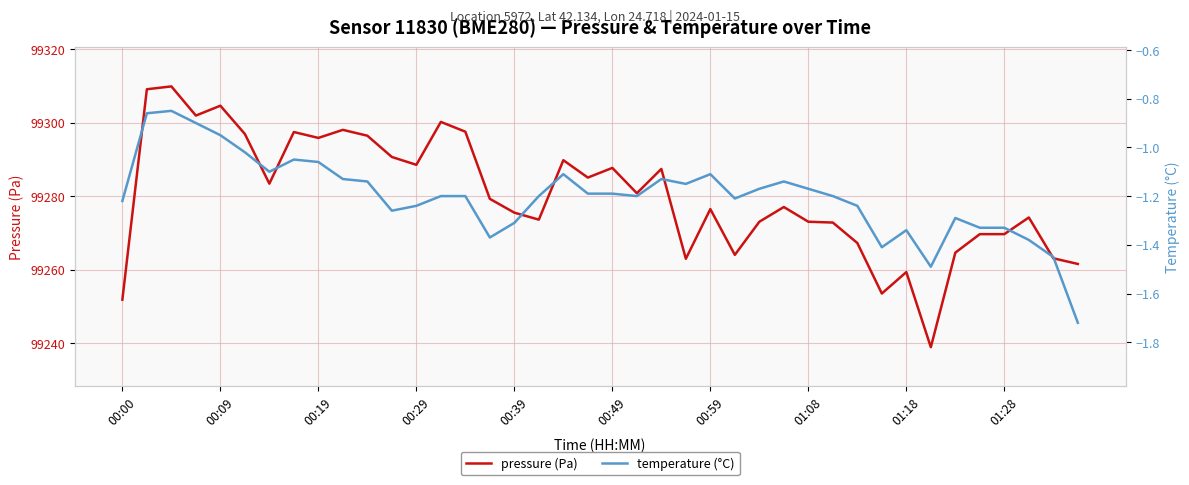

What is the maximum value for pressure (Pa)?

99309.8